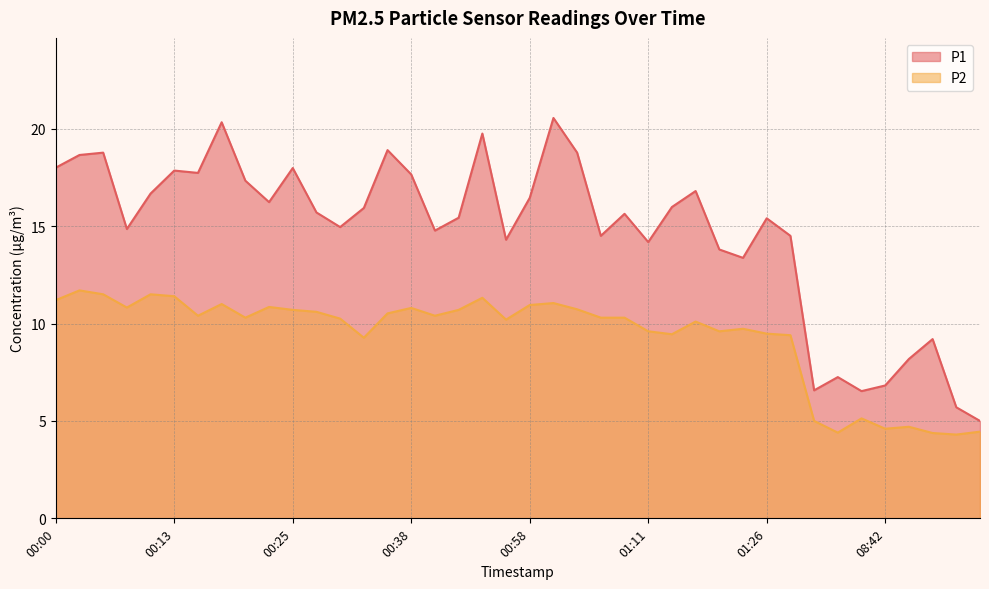

Where is P2 nearest to the value 8?

00:33